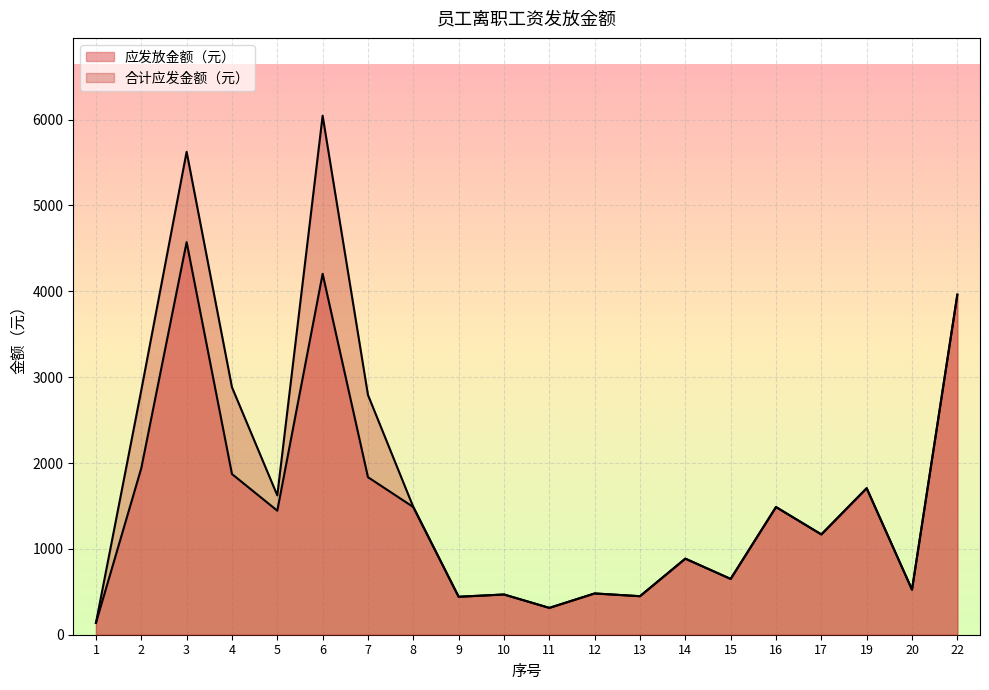

Count the number of data series in this chart.

2